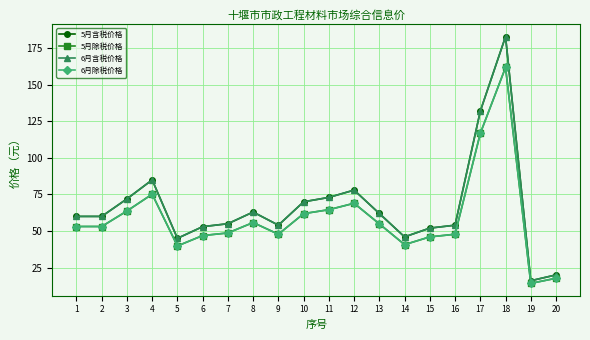

Is the value of 5月除税价格 at 6 greater than the value of 5月含税价格 at 13?

No